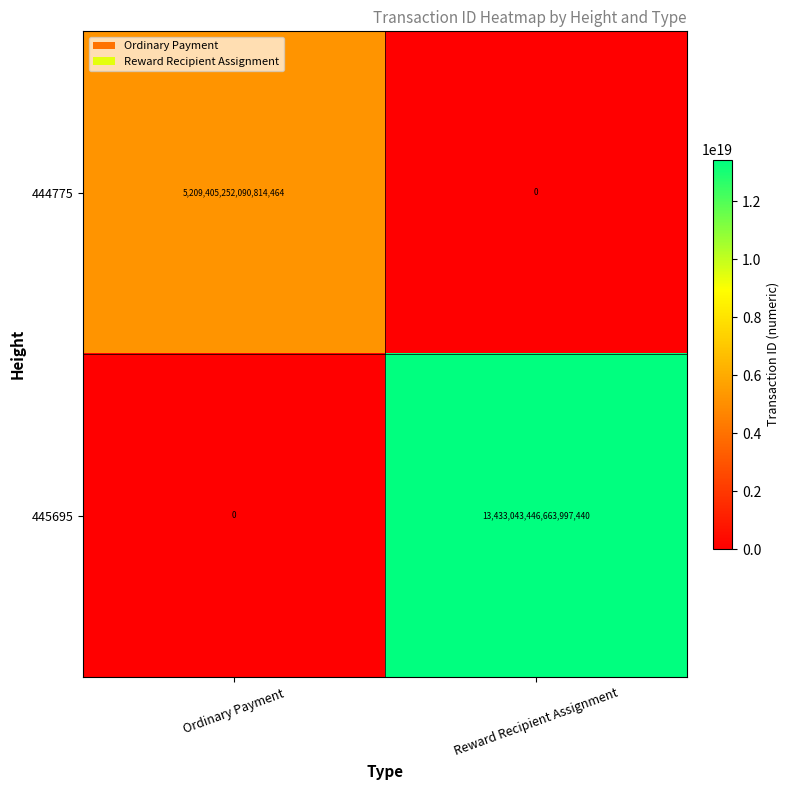

At which label is 444775 closest to 2604702626045407232?

Ordinary Payment